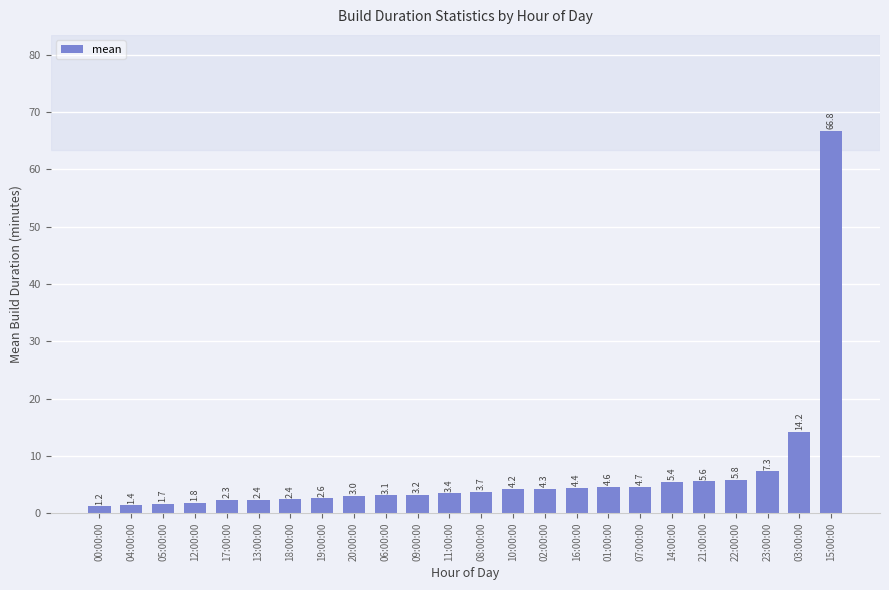

At which label is the value closest to 33?

03:00:00